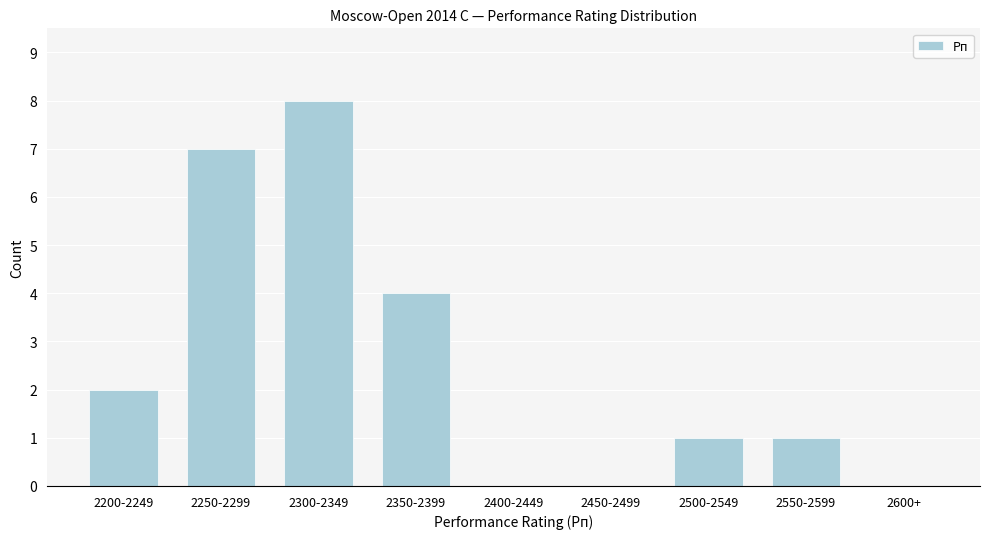

Reading right to left, what are all the values shown in this chart?

2600+=0	2550-2599=1	2500-2549=1	2450-2499=0	2400-2449=0	2350-2399=4	2300-2349=8	2250-2299=7	2200-2249=2